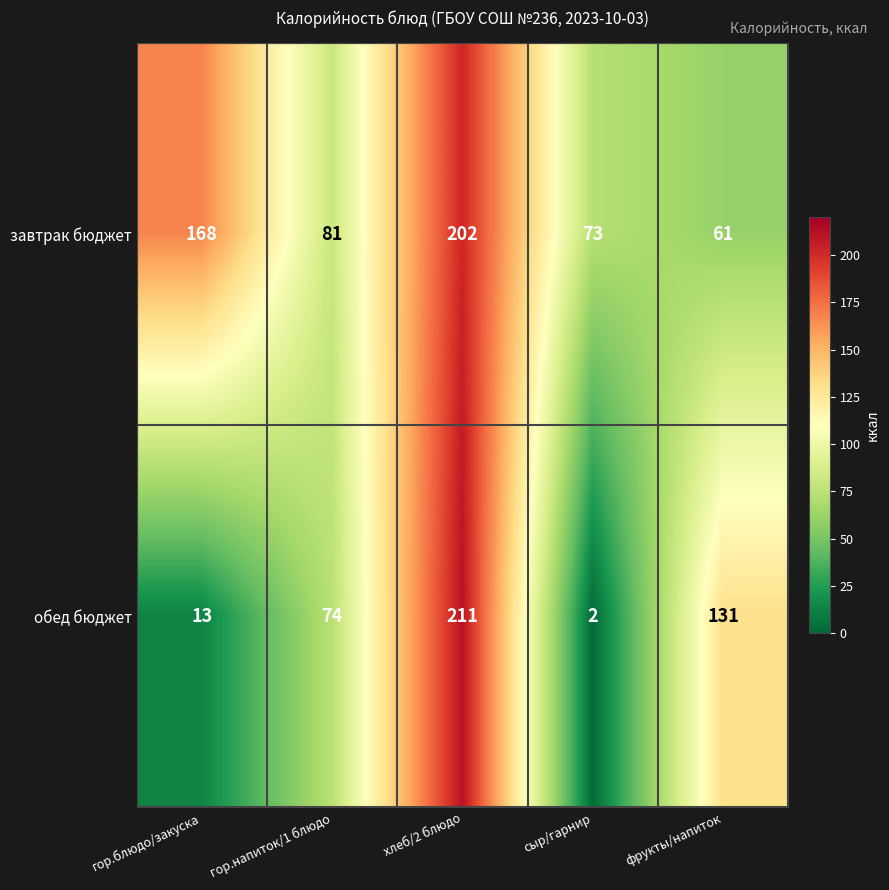

At which category does the chart reach its minimum across all series?

сыр/гарнир